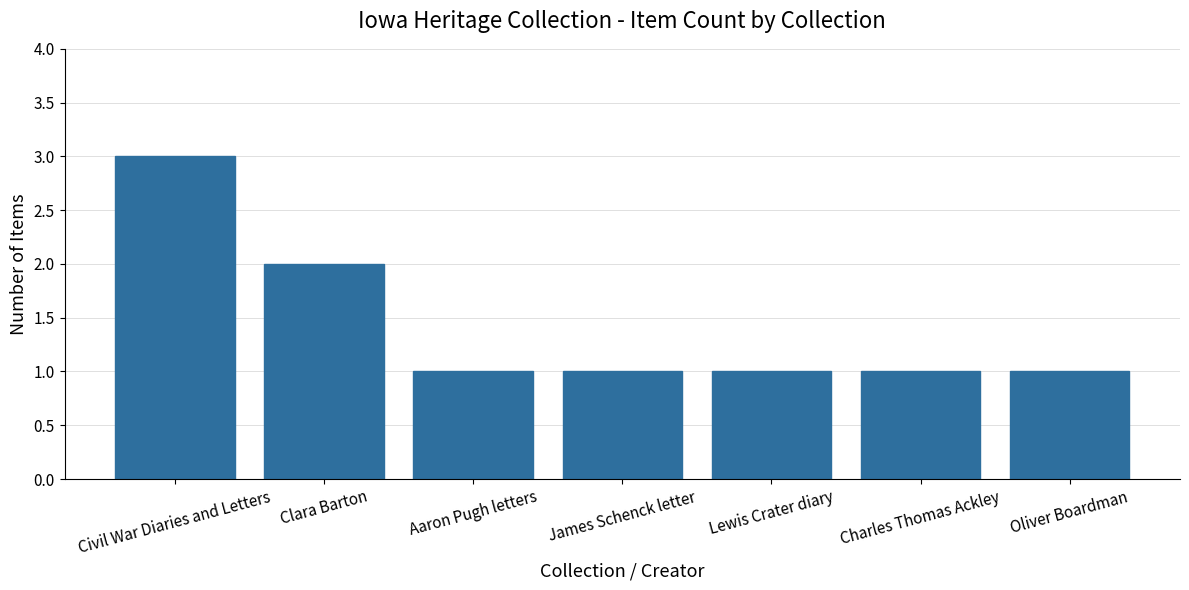

What is the sum of all values?

10